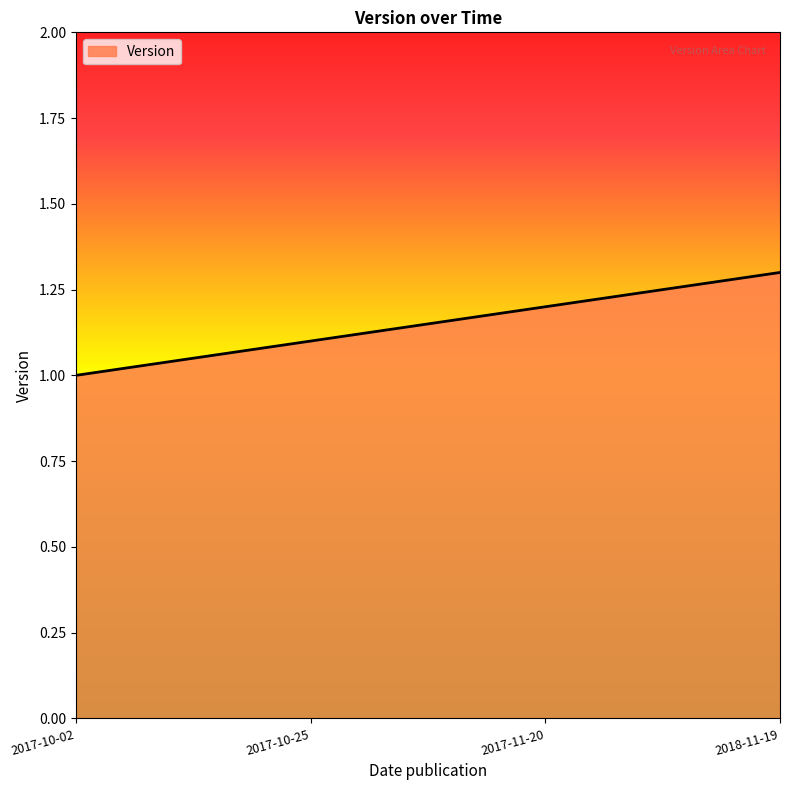

The chart shows a value of 1.9 at 2018-11-19. True or false?

False